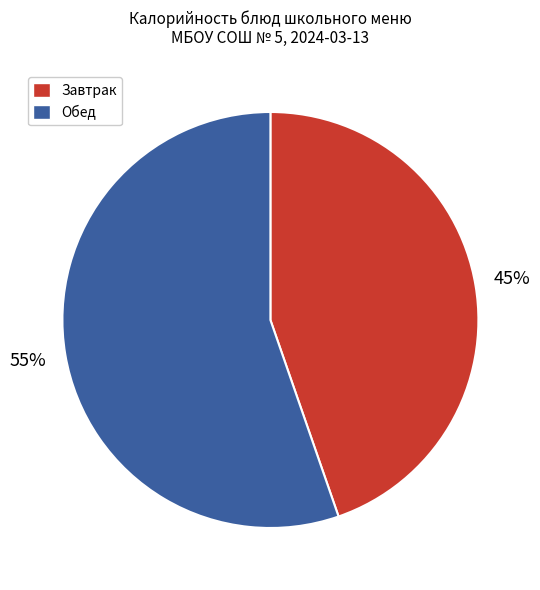

To the nearest percent, what is the average slice percentage?

50%